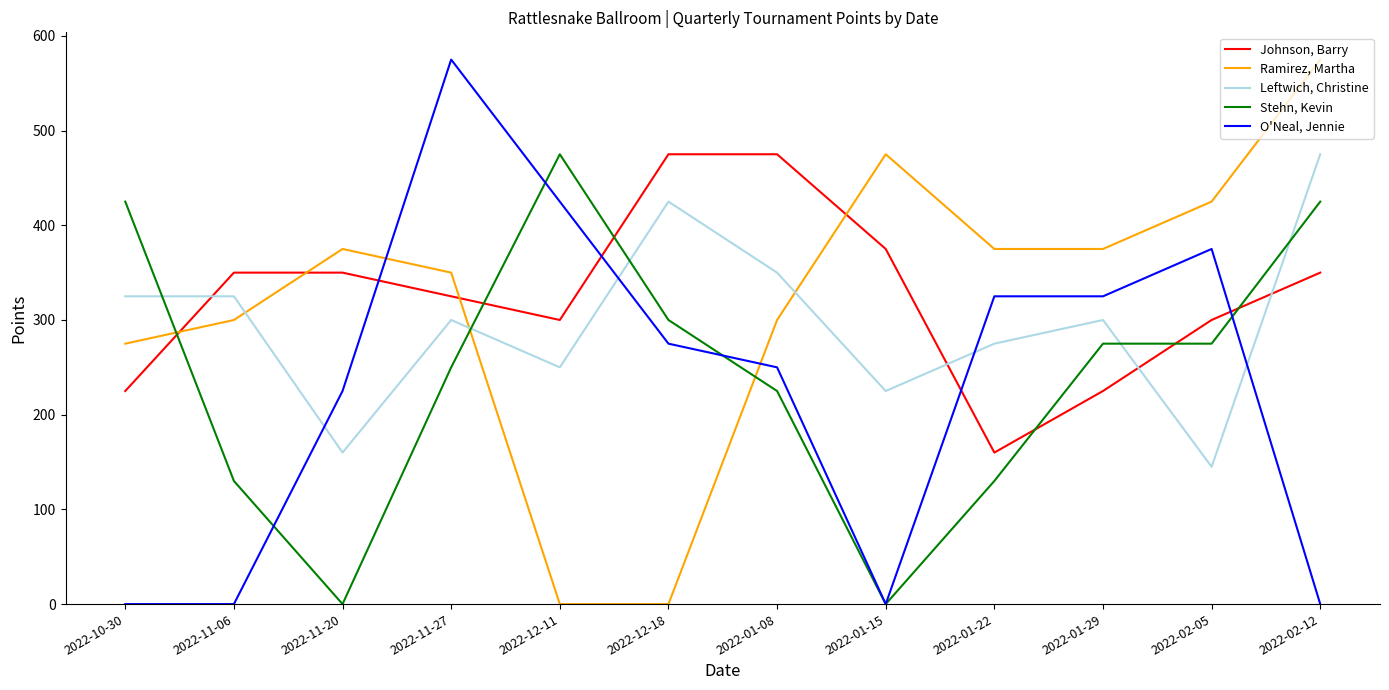

What is the greatest value displayed?

575